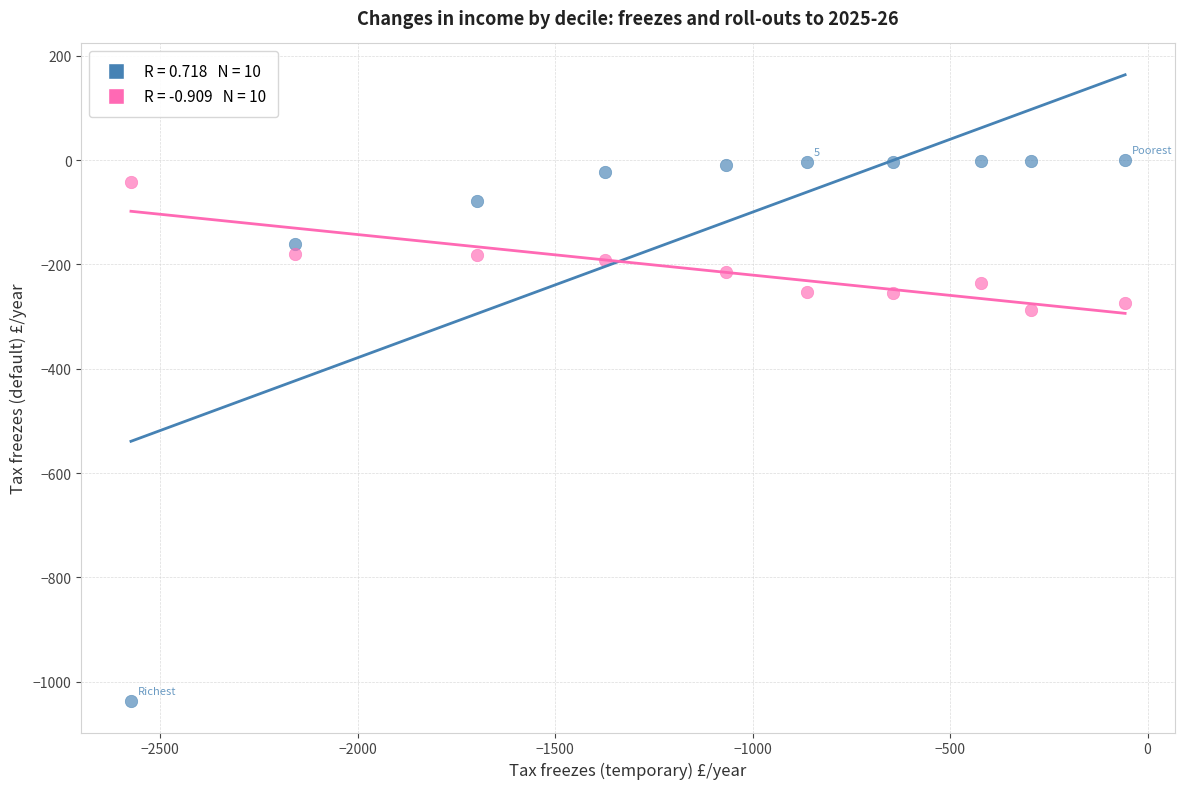

Across all data points, what is the range of X values (max minus min)?

2517.4